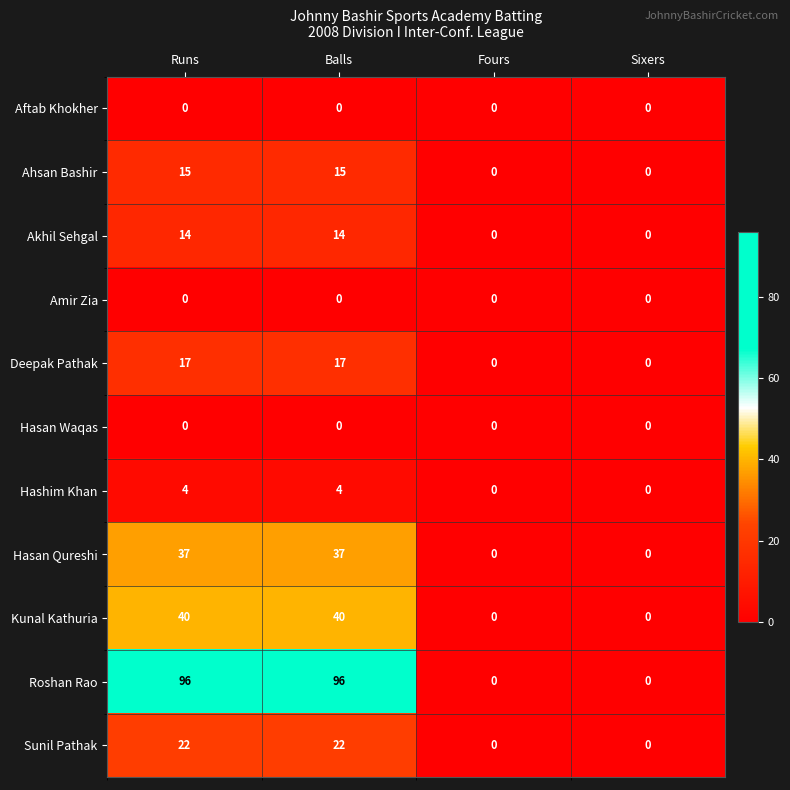

How many Roshan Rao values are between 0 and 96?

4